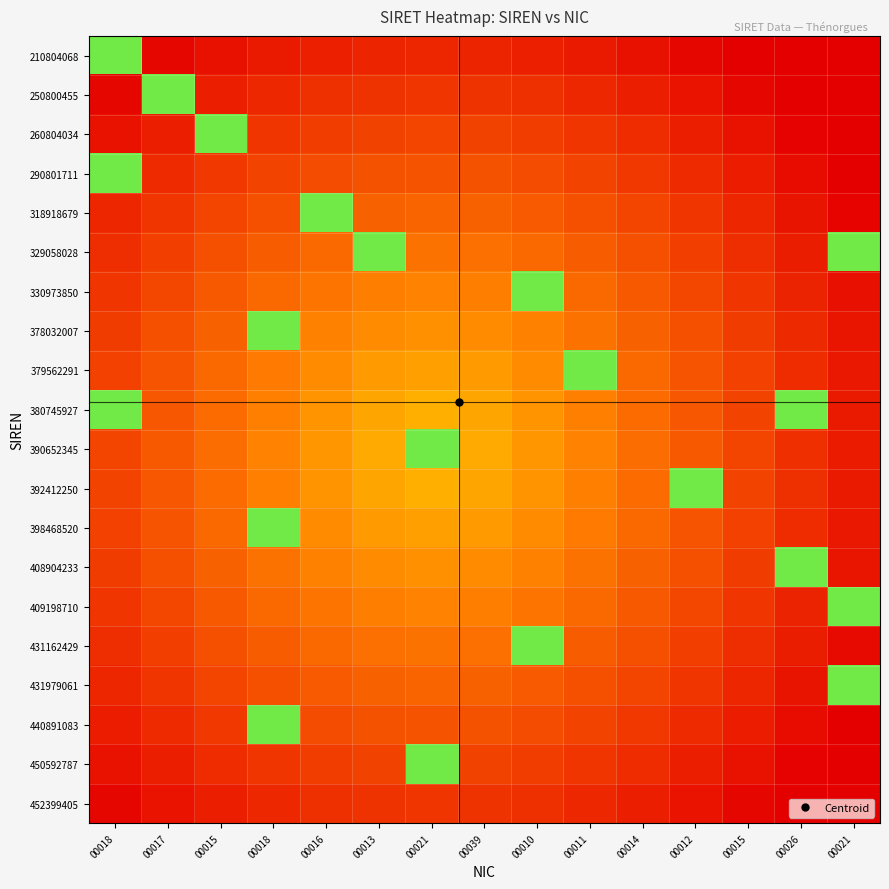

Rank the series at 00018 from lowest to highest value.

250800455, 452399405, 260804034, 450592787, 440891083, 318918679, 431979061, 329058028, 431162429, 330973850, 409198710, 378032007, 408904233, 379562291, 398468520, 392412250, 390652345, 210804068, 290801711, 380745927